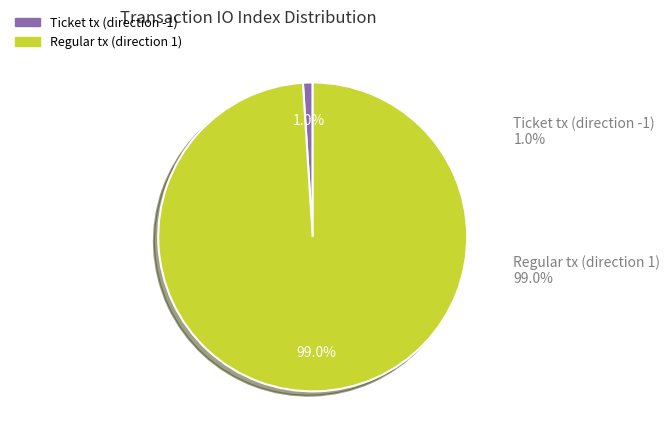

Rank the categories by value from lowest to highest.

Ticket tx (direction -1), Regular tx (direction 1)